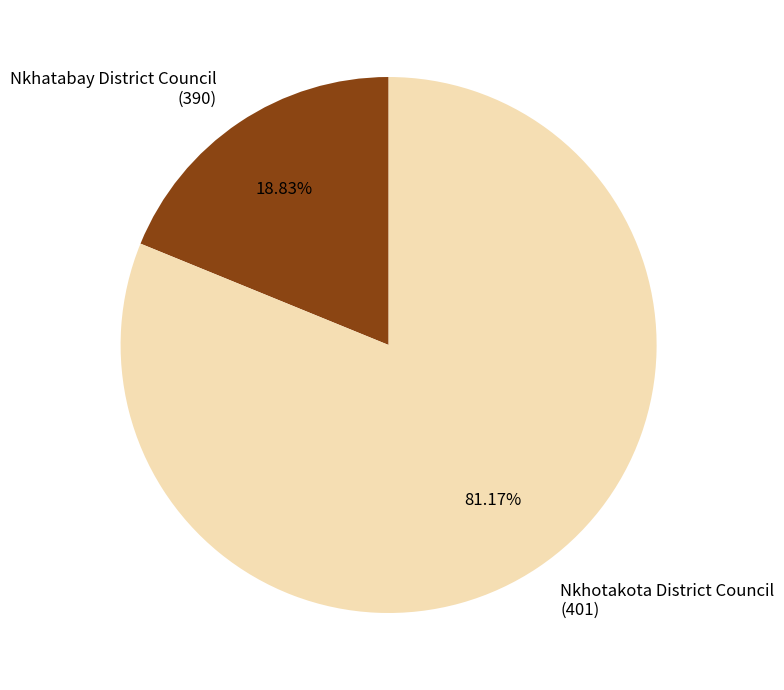

Does any single category account for the majority?

Yes